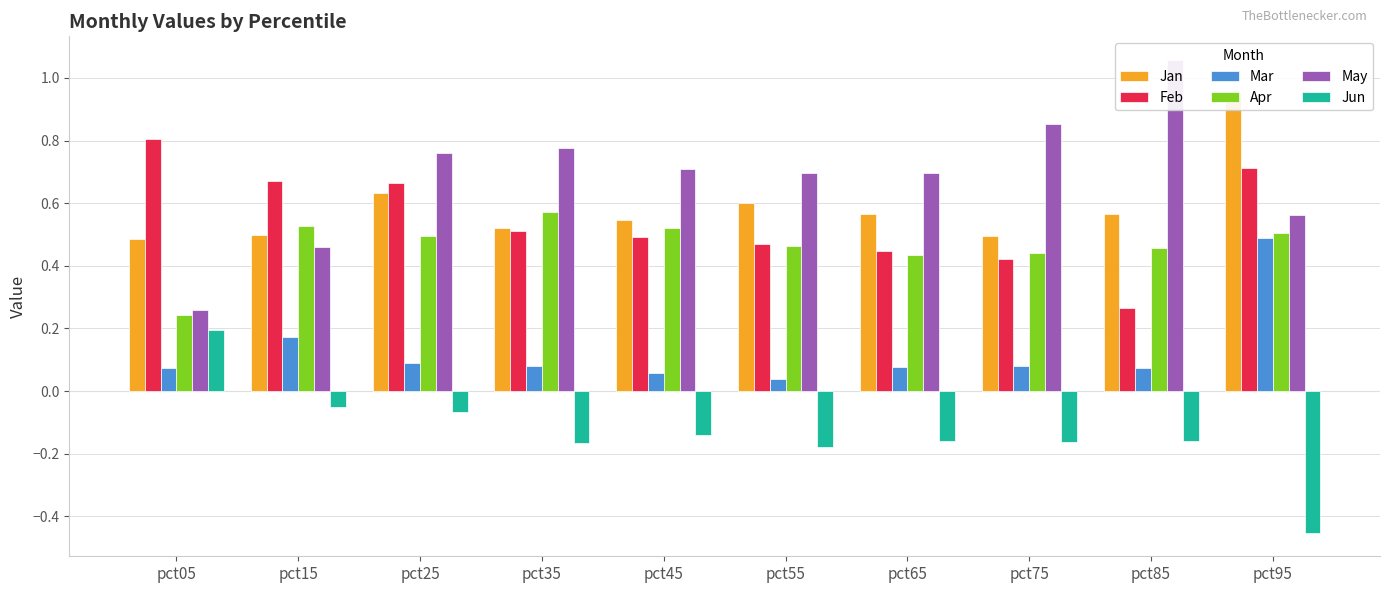

What is the difference between the second highest and second lowest values in the Mar series?

0.1